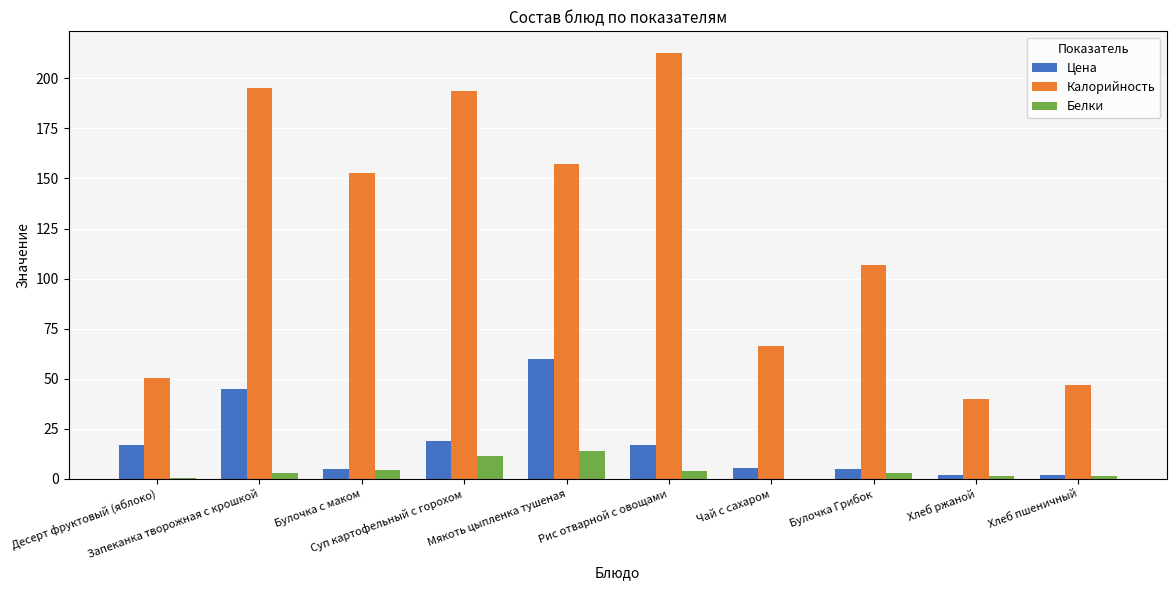

Where does the Калорийность series first go above 152?

Запеканка творожная с крошкой